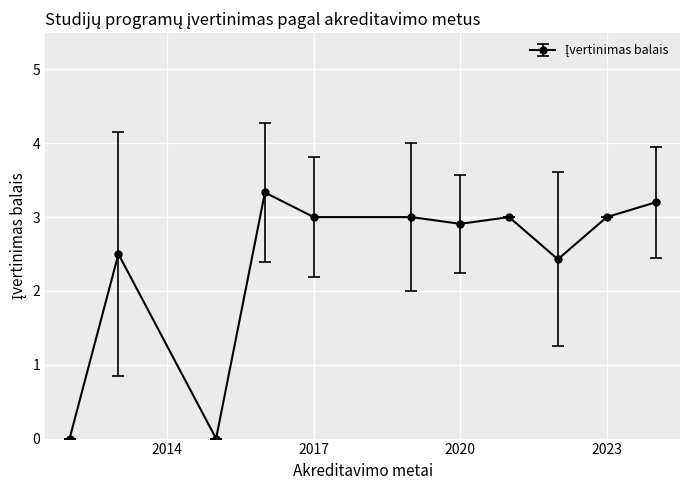

Reading right to left, extract all data points from this chart.

3.2	3.0	2.4	3.0	2.9	3.0	3.0	3.3	0.0	2.5	0.0